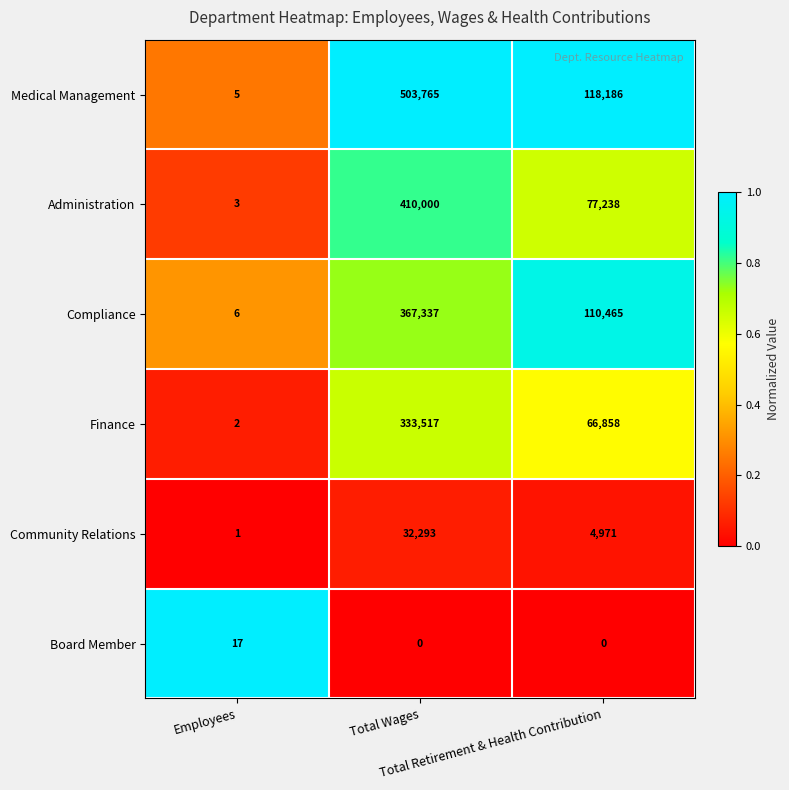

Rank the series by their maximum value, from lowest to highest.

Board Member, Community Relations, Finance, Compliance, Administration, Medical Management